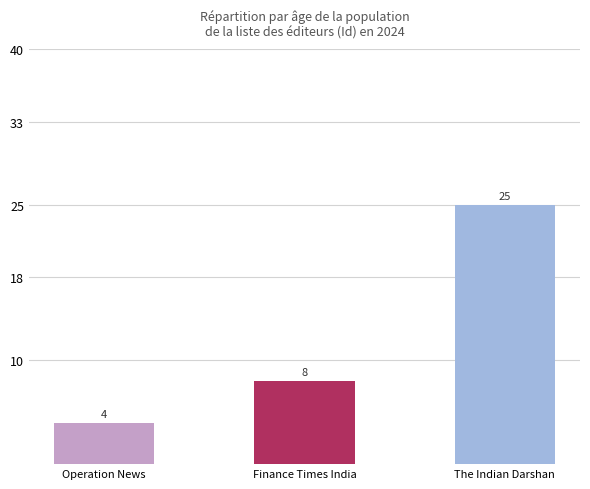

What is the sum of all values?

37